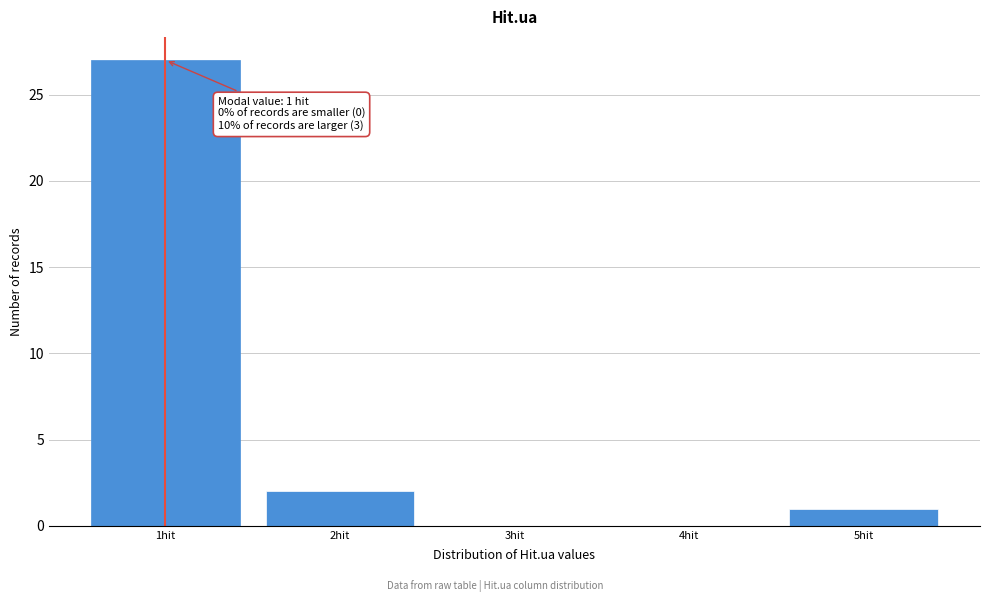

Reading left to right, what are all the values shown in this chart?

1hit=27	2hit=2	3hit=0	4hit=0	5hit=1